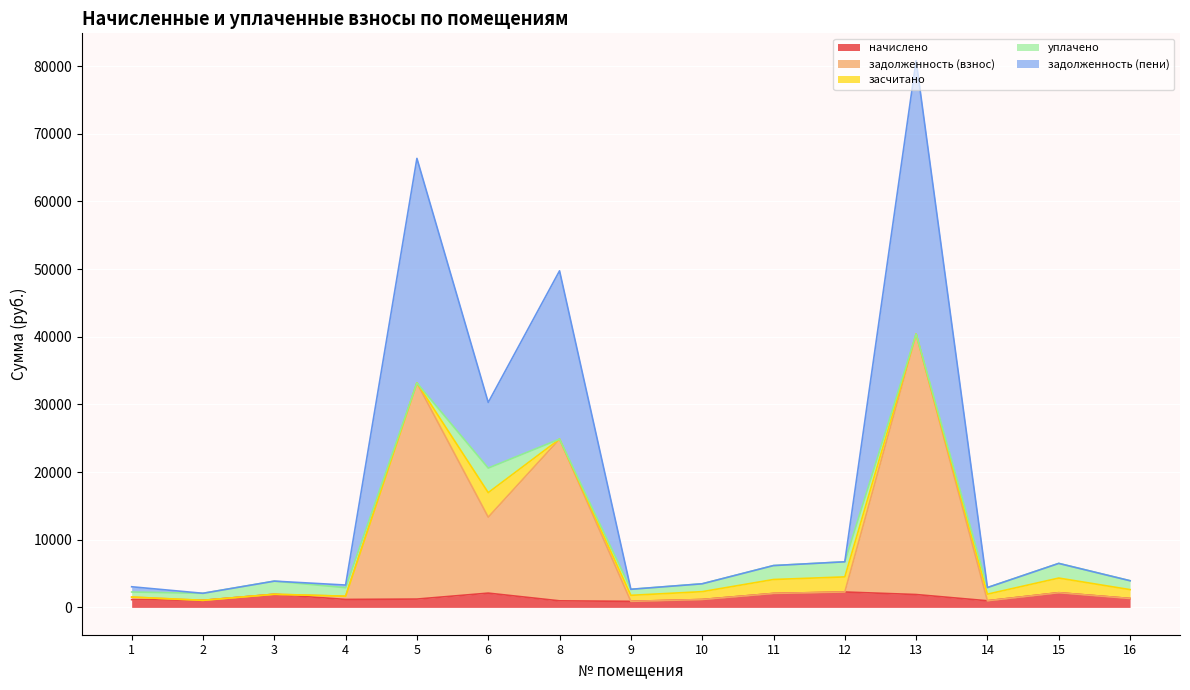

How many lines are shown in the chart?

5